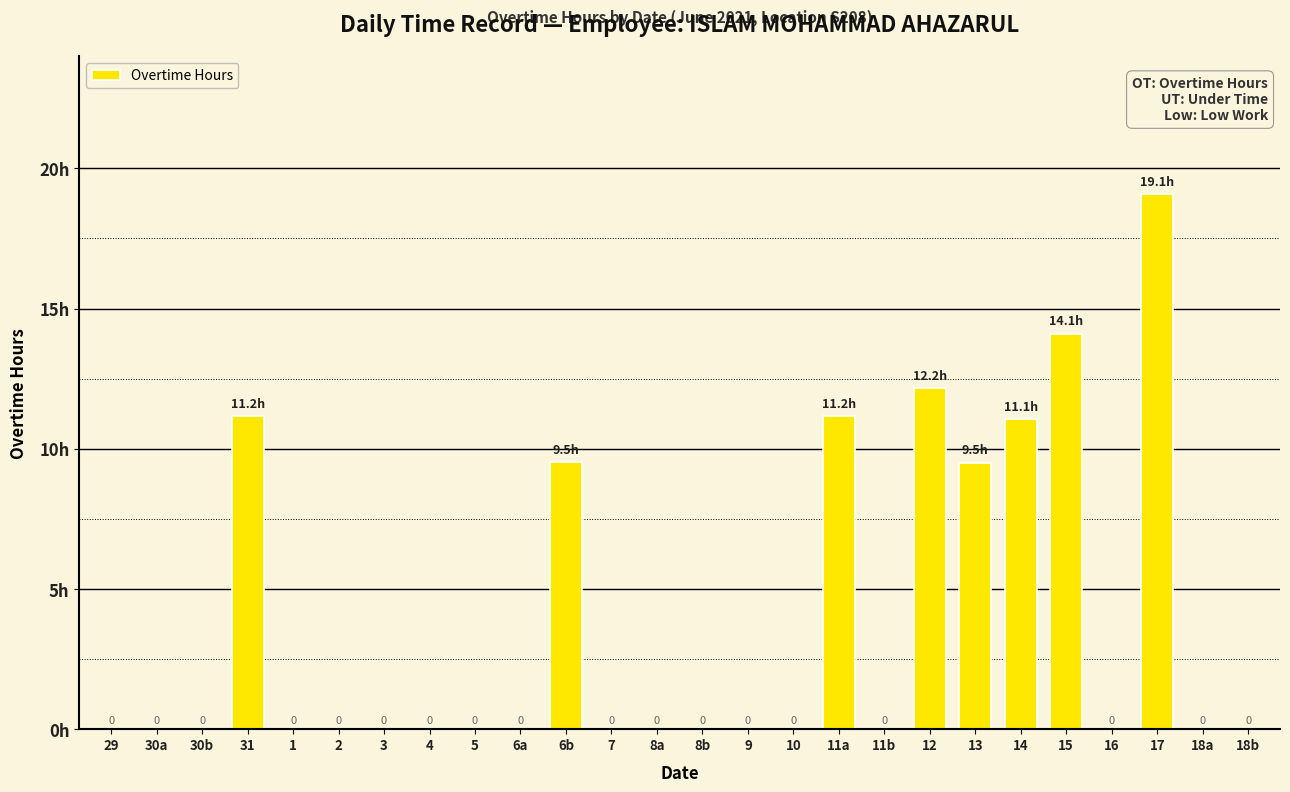

Are the bars horizontal?

No